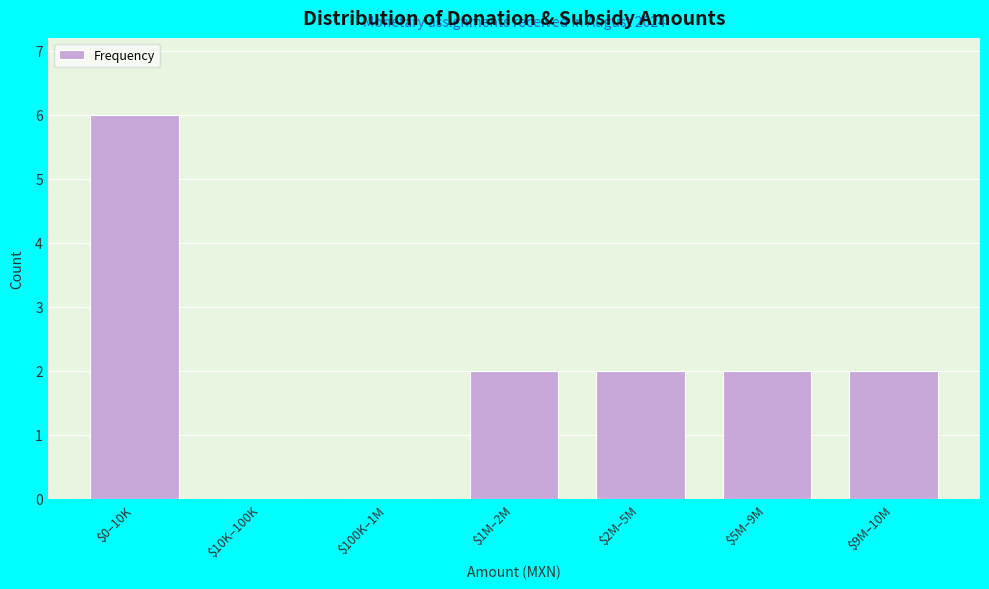

What is the sum of all values?

14